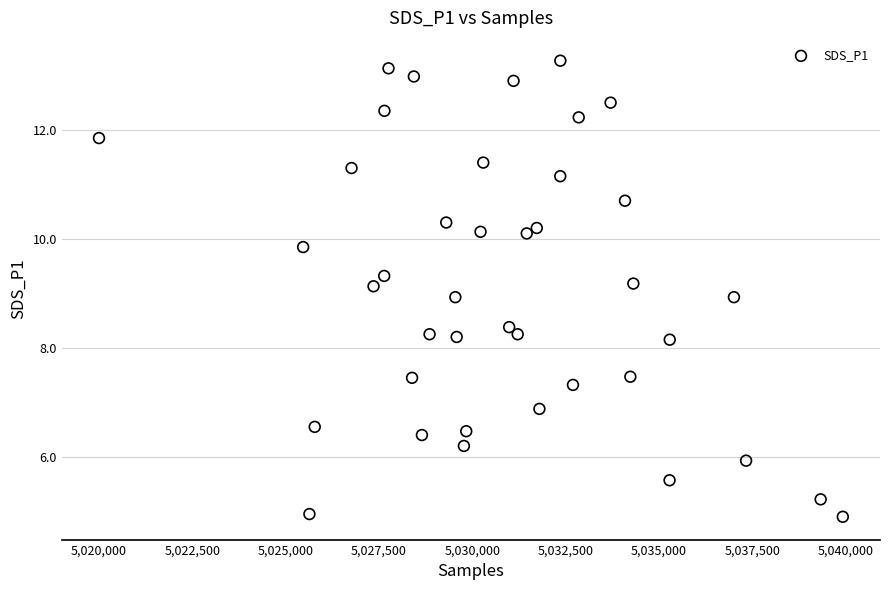

What is the range of Y values (max minus min)?

8.4